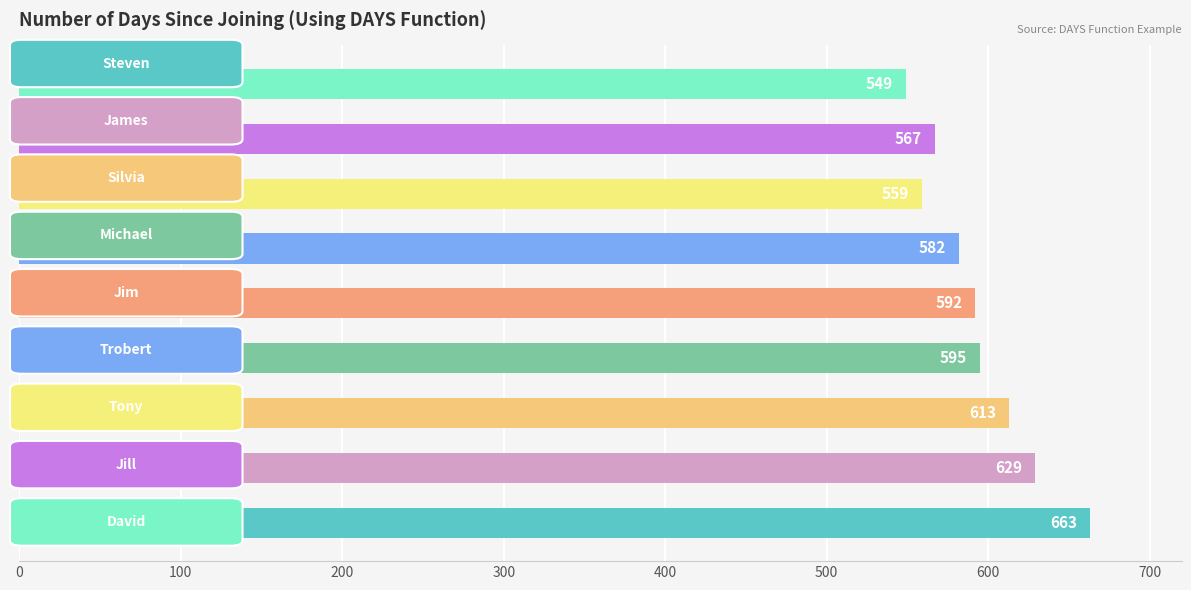

What is the maximum value shown in the chart?

663